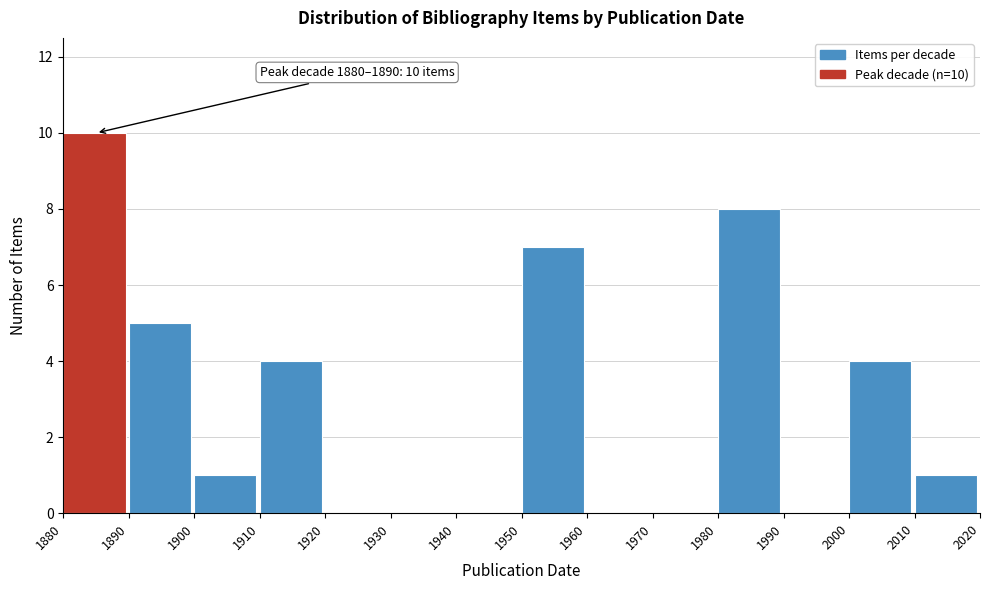

Reading left to right, list all the values displayed in this chart.

1880=10	1890=5	1900=1	1910=4	1920=0	1930=0	1940=0	1950=7	1960=0	1970=0	1980=8	1990=0	2000=4	2010=1